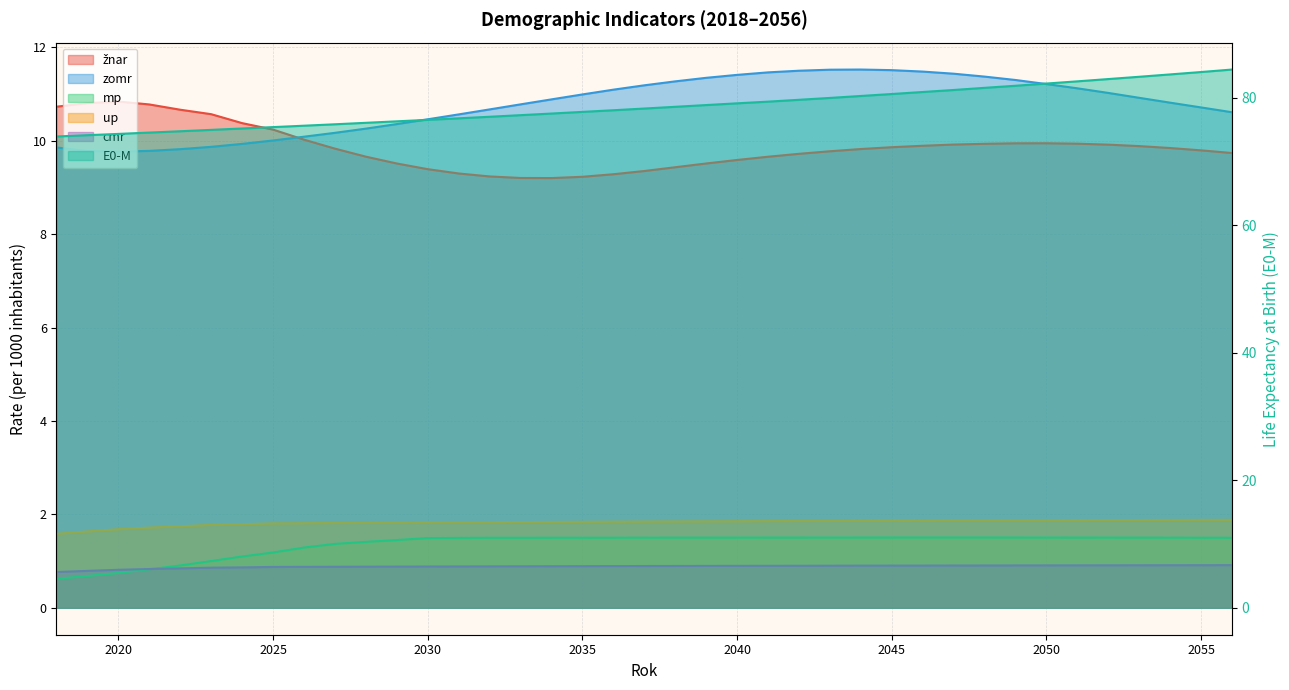

Does the chart display data point markers on the line(s)?

No